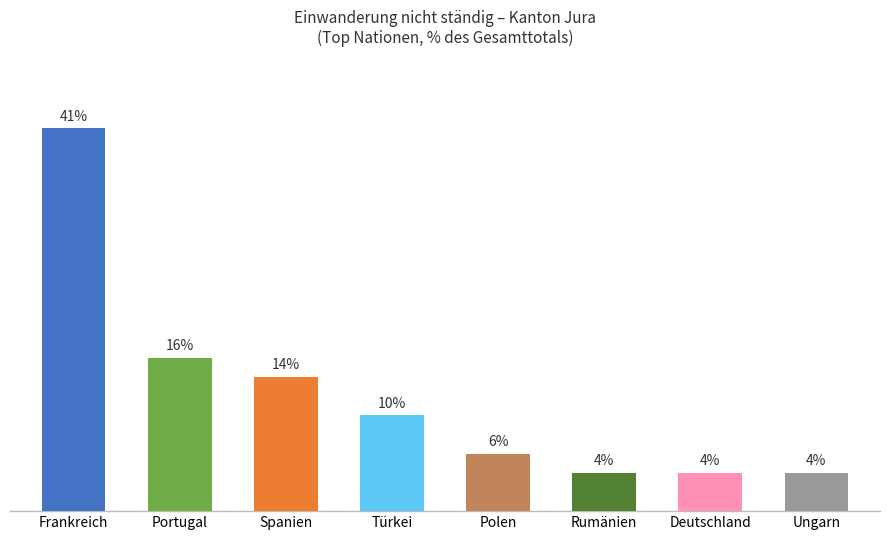

What position from the right is Polen?

4